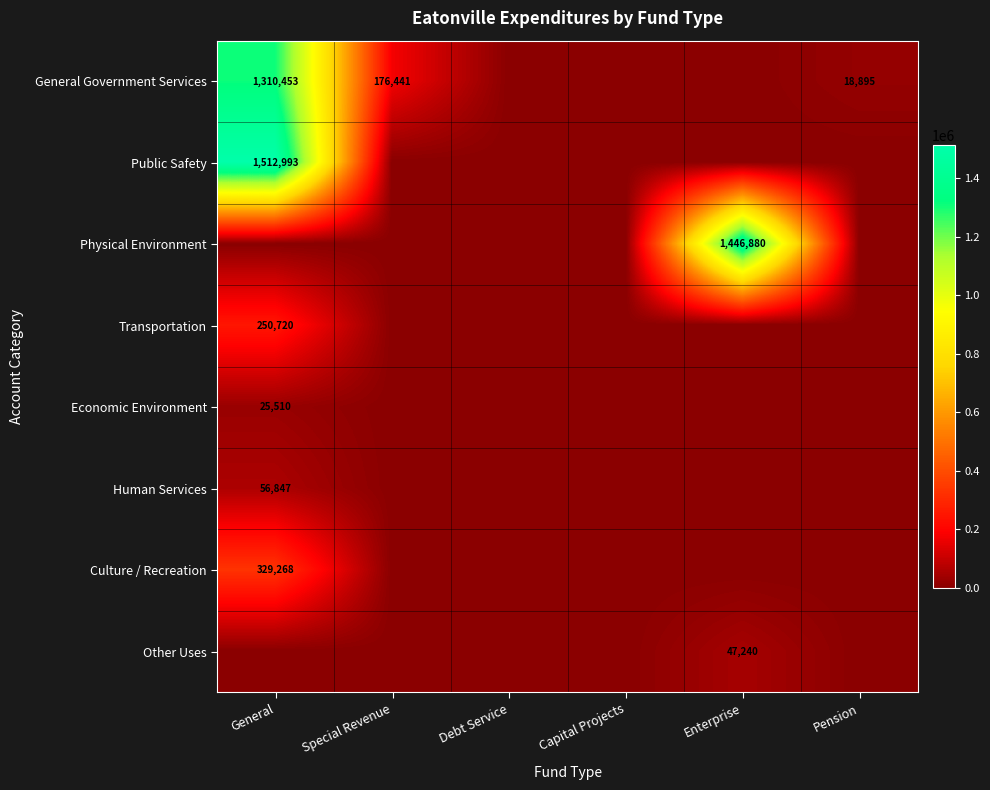

True or false: General Government Services has a value of 176441 at Special Revenue.

True